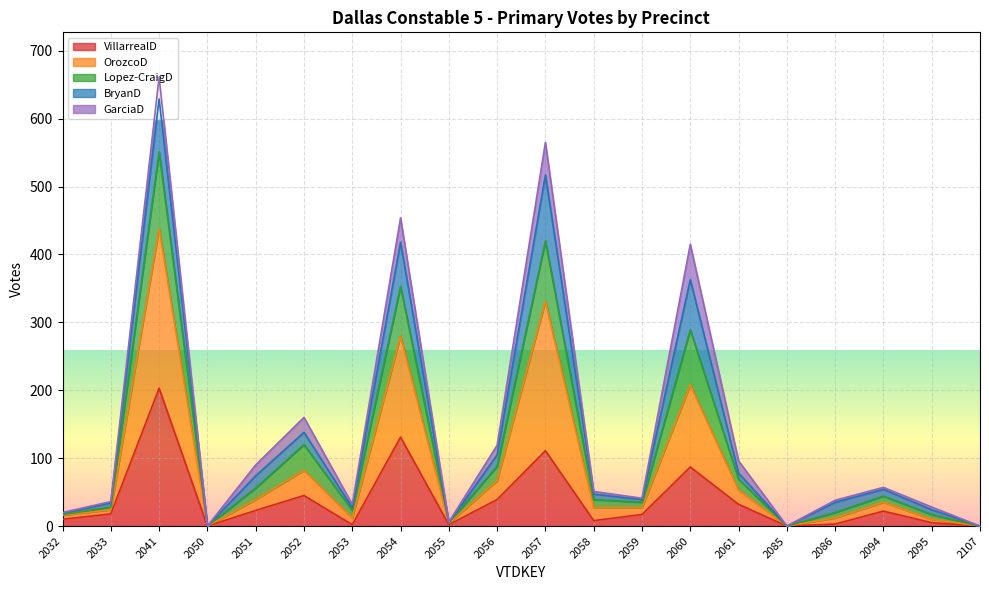

Where is the first local minimum for Lopez-CraigD?

2050